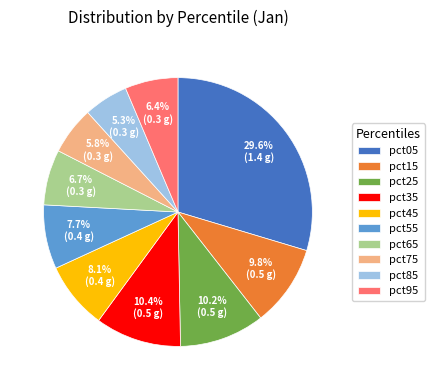

To the nearest percent, what percentage of the pie is pct45?

8%